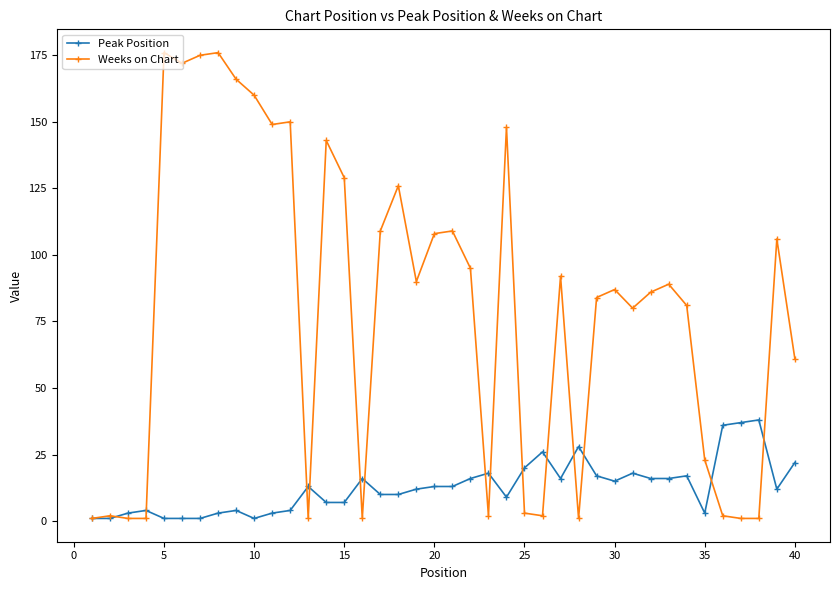

Reading left to right, what are all the values shown in this chart?

Peak Position: 1	1	3	4	1	1	1	3	4	1	3	4	13	7	7	16	10	10	12	13	13	16	18	9	20	26	16	28	17	15	18	16	16	17	3	36	37	38	12	22
Weeks on Chart: 1	2	1	1	176	172	175	176	166	160	149	150	1	143	129	1	109	126	90	108	109	95	2	148	3	2	92	1	84	87	80	86	89	81	23	2	1	1	106	61